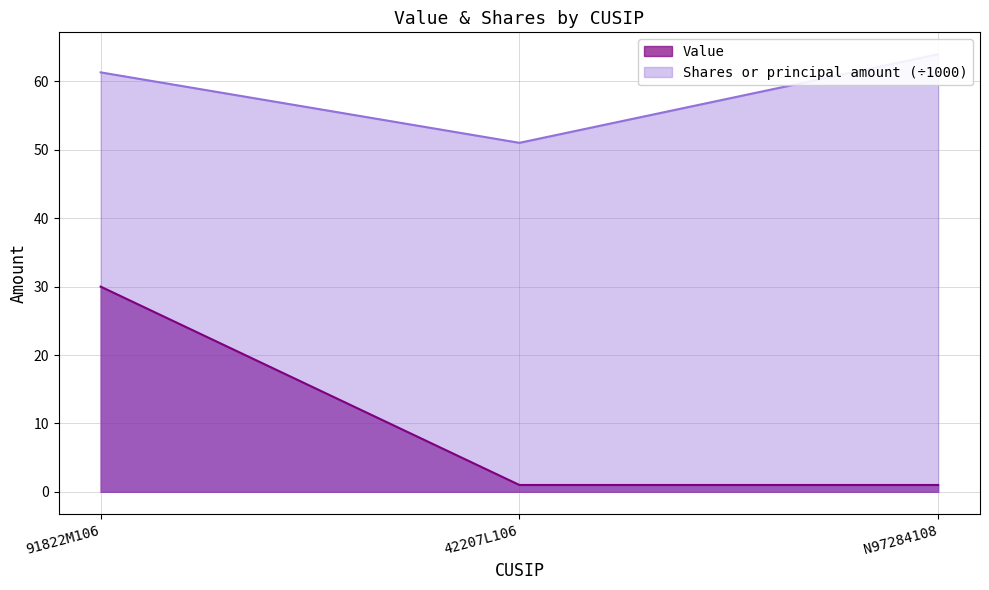

What is the sum of all Value values?

32